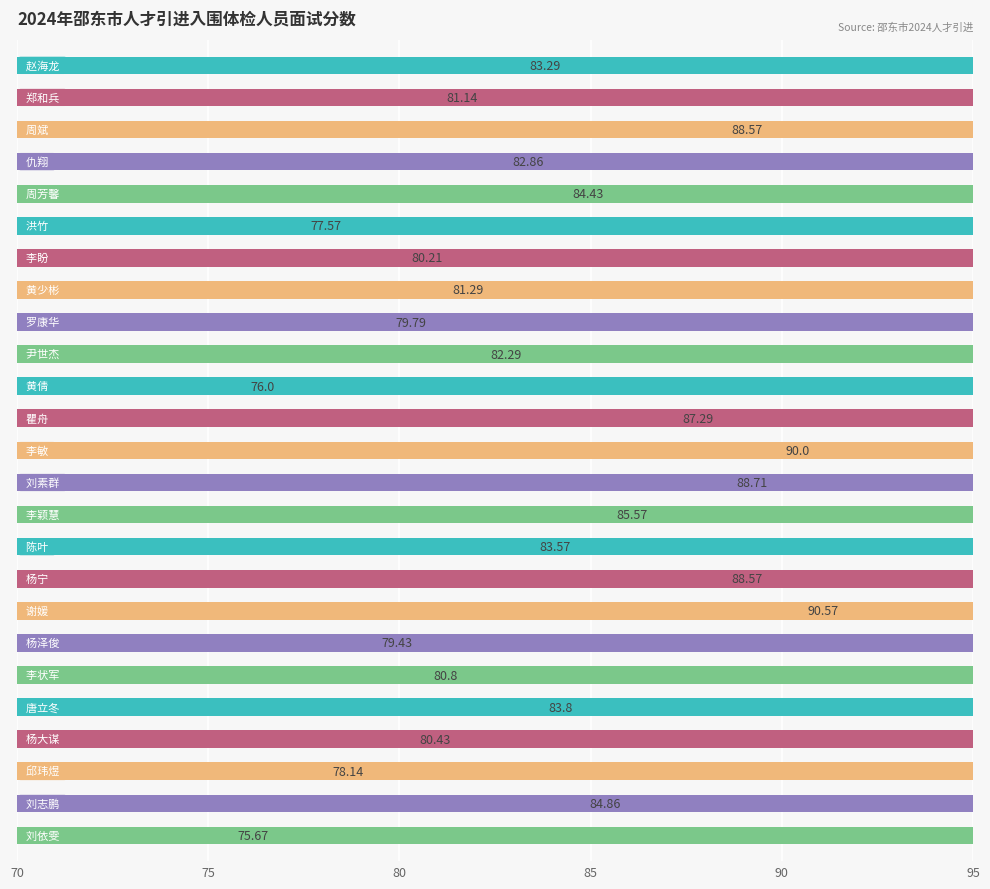

What position from the left is 11?

12